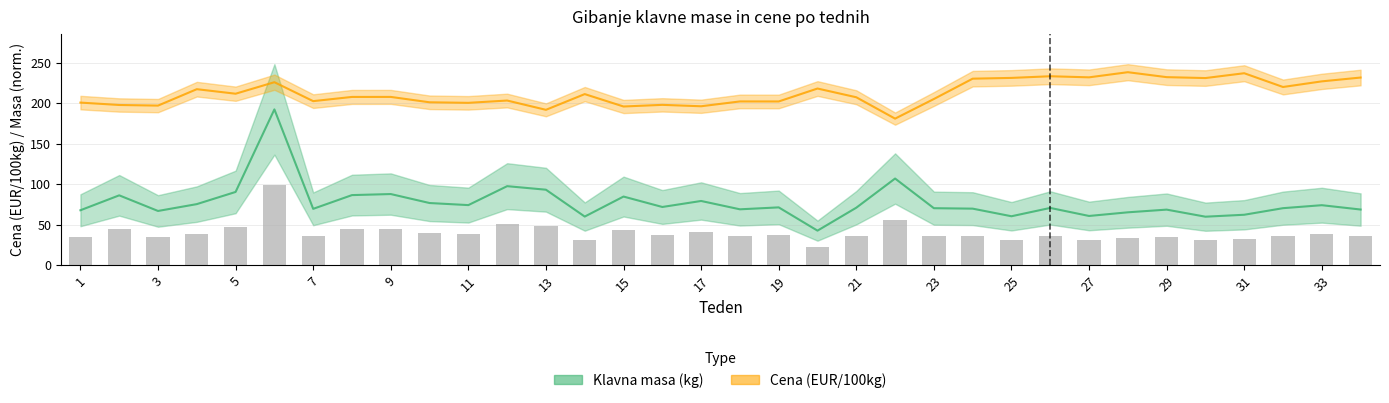

Reading left to right, list all the values displayed in this chart.

Klavna masa (kg): 67.9	86.3	67.0	75.5	90.5	192.5	69.7	86.6	87.9	76.8	74.3	97.7	93.3	60.1	84.8	72.0	79.4	69.1	71.5	42.7	71.1	107.1	70.4	69.9	60.5	70.8	60.9	65.4	68.7	60.0	62.3	70.5	74.2	68.8
Cena (EUR/100kg): 200.9	197.9	197.1	217.4	211.8	226.0	202.7	207.8	207.9	201.2	200.6	203.4	191.9	211.3	196.0	198.1	196.3	202.3	202.3	218.2	207.4	181.1	205.3	230.4	231.4	233.4	232.1	238.4	232.3	231.2	237.1	220.1	227.1	231.8